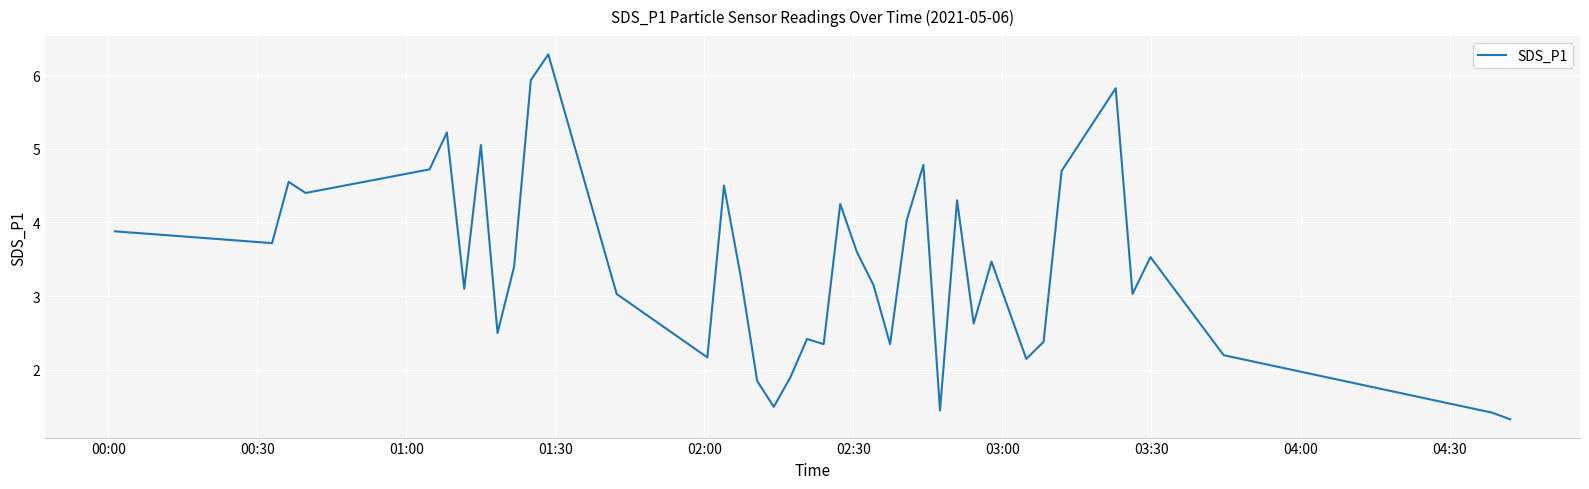

What is the average value?

3.4